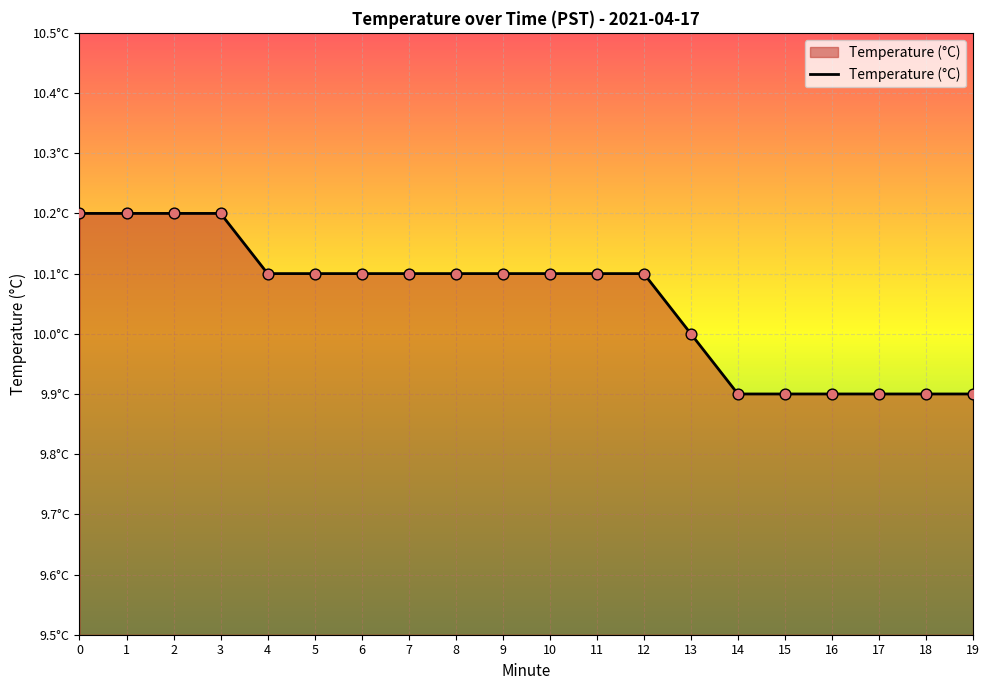

Between 8 and 6, which is larger?

8